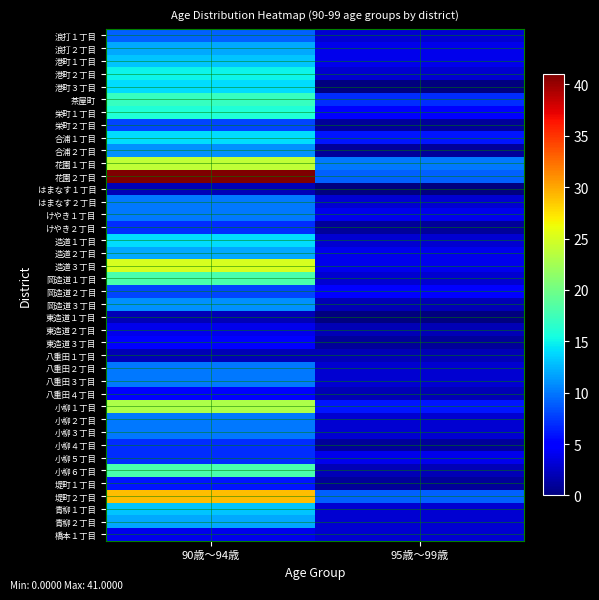

Reading left to right, transcribe all the data shown in this chart.

浪打１丁目: 90歳～94歳=9	95歳～99歳=3
浪打２丁目: 90歳～94歳=12	95歳～99歳=4
港町１丁目: 90歳～94歳=13	95歳～99歳=4
港町２丁目: 90歳～94歳=15	95歳～99歳=3
港町３丁目: 90歳～94歳=14	95歳～99歳=0
茶屋町: 90歳～94歳=17	95歳～99歳=7
栄町１丁目: 90歳～94歳=16	95歳～99歳=5
栄町２丁目: 90歳～94歳=8	95歳～99歳=1
合浦１丁目: 90歳～94歳=14	95歳～99歳=6
合浦２丁目: 90歳～94歳=11	95歳～99歳=1
花園１丁目: 90歳～94歳=24	95歳～99歳=10
花園２丁目: 90歳～94歳=41	95歳～99歳=9
はまなす１丁目: 90歳～94歳=2	95歳～99歳=0
はまなす２丁目: 90歳～94歳=10	95歳～99歳=3
けやき１丁目: 90歳～94歳=10	95歳～99歳=4
けやき２丁目: 90歳～94歳=7	95歳～99歳=1
造道１丁目: 90歳～94歳=14	95歳～99歳=3
造道２丁目: 90歳～94歳=12	95歳～99歳=4
造道３丁目: 90歳～94歳=25	95歳～99歳=4
岡造道１丁目: 90歳～94歳=18	95歳～99歳=3
岡造道２丁目: 90歳～94歳=8	95歳～99歳=5
岡造道３丁目: 90歳～94歳=11	95歳～99歳=2
東造道１丁目: 90歳～94歳=2	95歳～99歳=0
東造道２丁目: 90歳～94歳=4	95歳～99歳=2
東造道３丁目: 90歳～94歳=5	95歳～99歳=1
八重田１丁目: 90歳～94歳=2	95歳～99歳=2
八重田２丁目: 90歳～94歳=10	95歳～99歳=3
八重田３丁目: 90歳～94歳=10	95歳～99歳=3
八重田４丁目: 90歳～94歳=5	95歳～99歳=2
小柳１丁目: 90歳～94歳=23	95歳～99歳=6
小柳２丁目: 90歳～94歳=10	95歳～99歳=3
小柳３丁目: 90歳～94歳=10	95歳～99歳=3
小柳４丁目: 90歳～94歳=7	95歳～99歳=1
小柳５丁目: 90歳～94歳=7	95歳～99歳=4
小柳６丁目: 90歳～94歳=18	95歳～99歳=2
堤町１丁目: 90歳～94歳=6	95歳～99歳=1
堤町２丁目: 90歳～94歳=29	95歳～99歳=9
青柳１丁目: 90歳～94歳=13	95歳～99歳=3
青柳２丁目: 90歳～94歳=12	95歳～99歳=3
橋本１丁目: 90歳～94歳=4	95歳～99歳=3